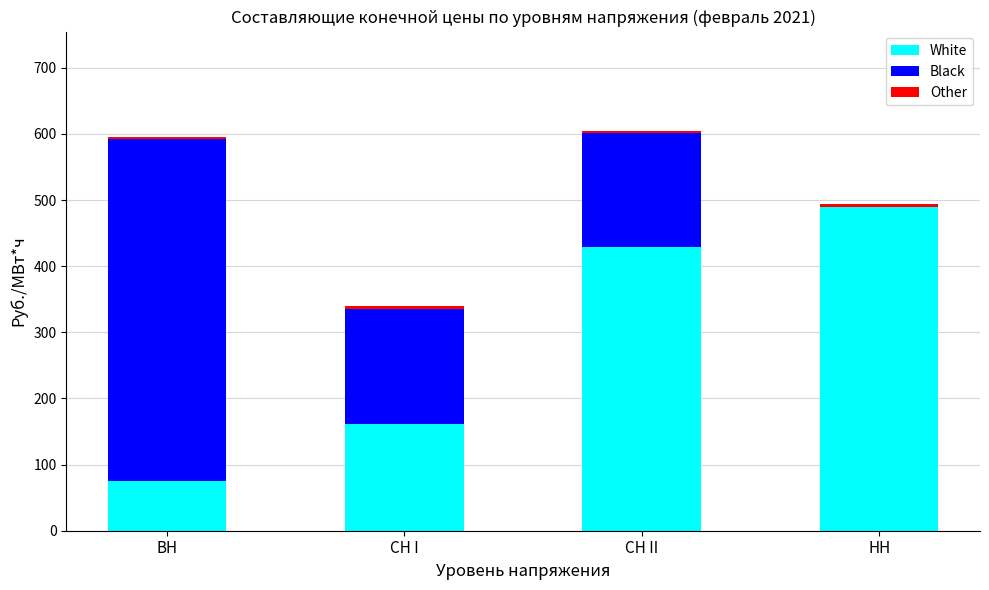

True or false: White has a value of 161.8 at СН I.

True